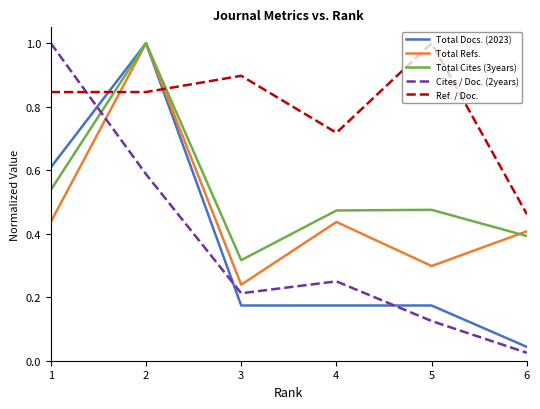

How many times do Cites / Doc. (2years) and Total Cites (3years) cross each other?

1